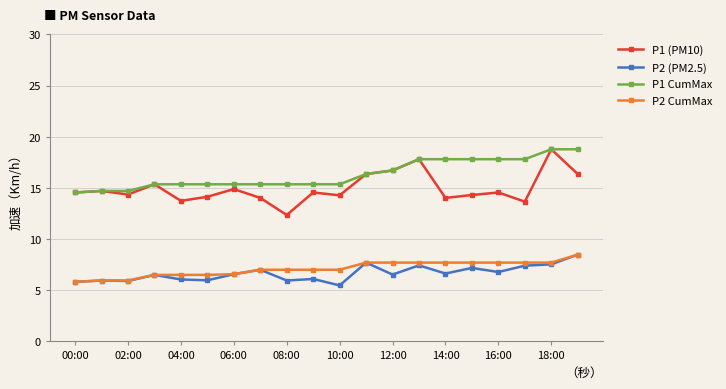

In P2 (PM2.5), how many points are lower than both neighbors (excluding endpoints)?

7